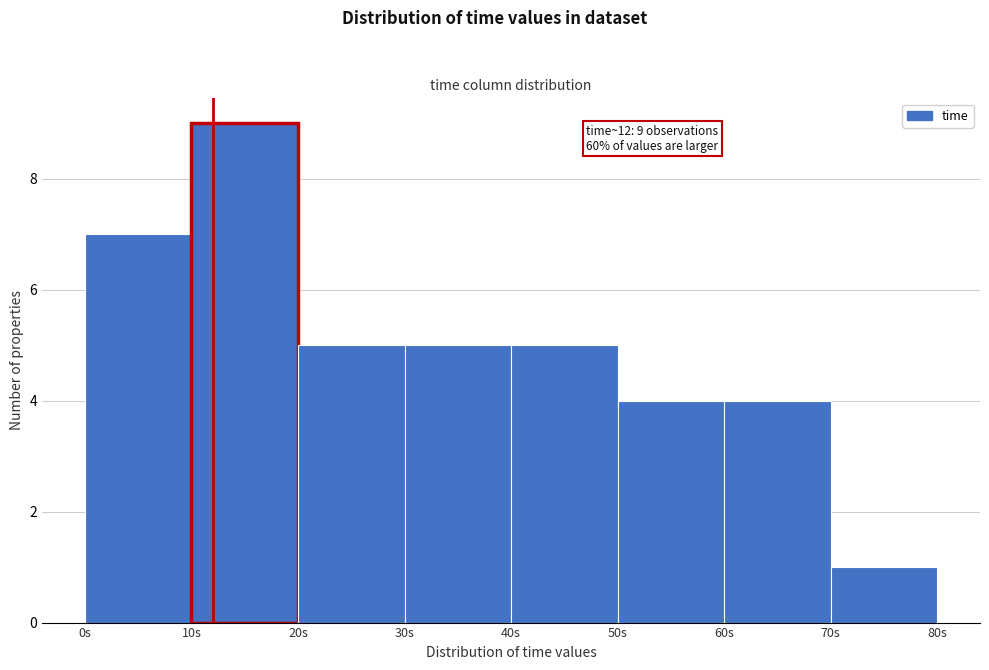

Which range on the x-axis has the tallest bar?

10 to 20